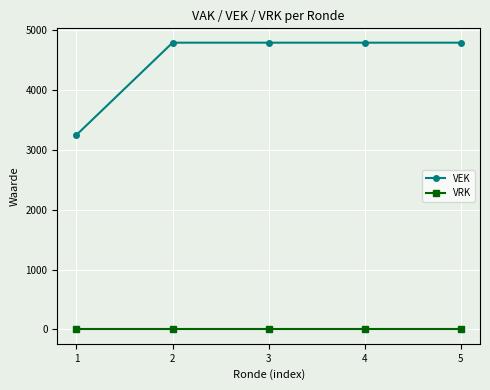

What is the greatest value displayed?

4783